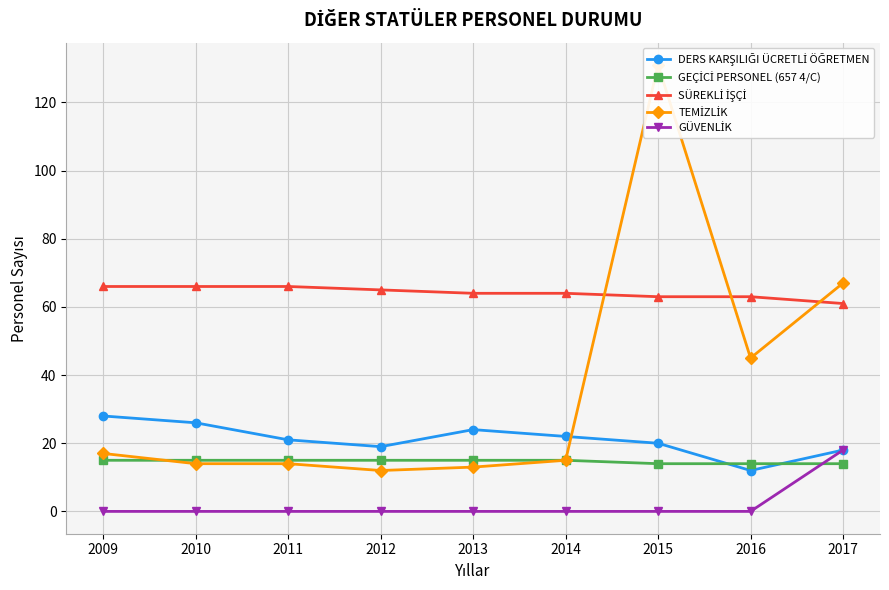

Which series has the largest range (max minus min)?

TEMİZLİK